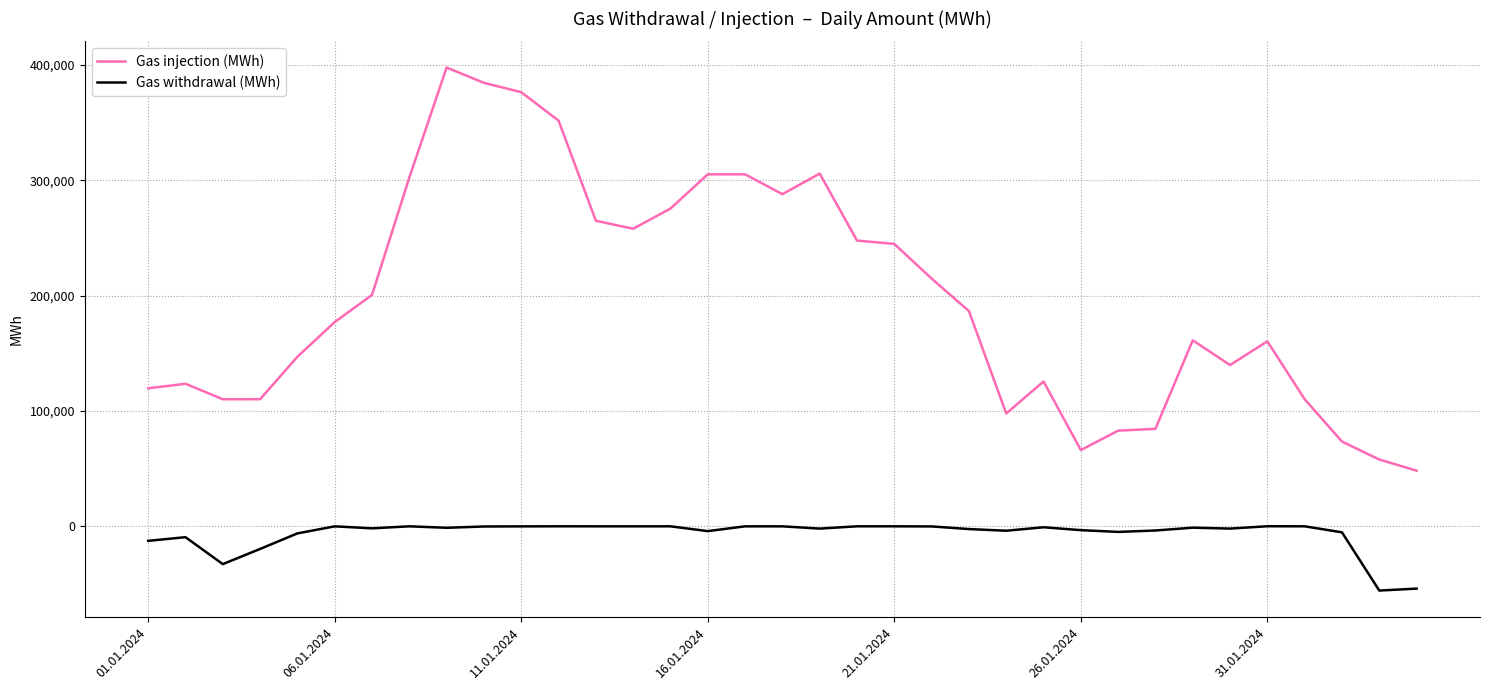

True or false: Gas withdrawal (MWh) and Gas injection (MWh) intersect in this chart.

False